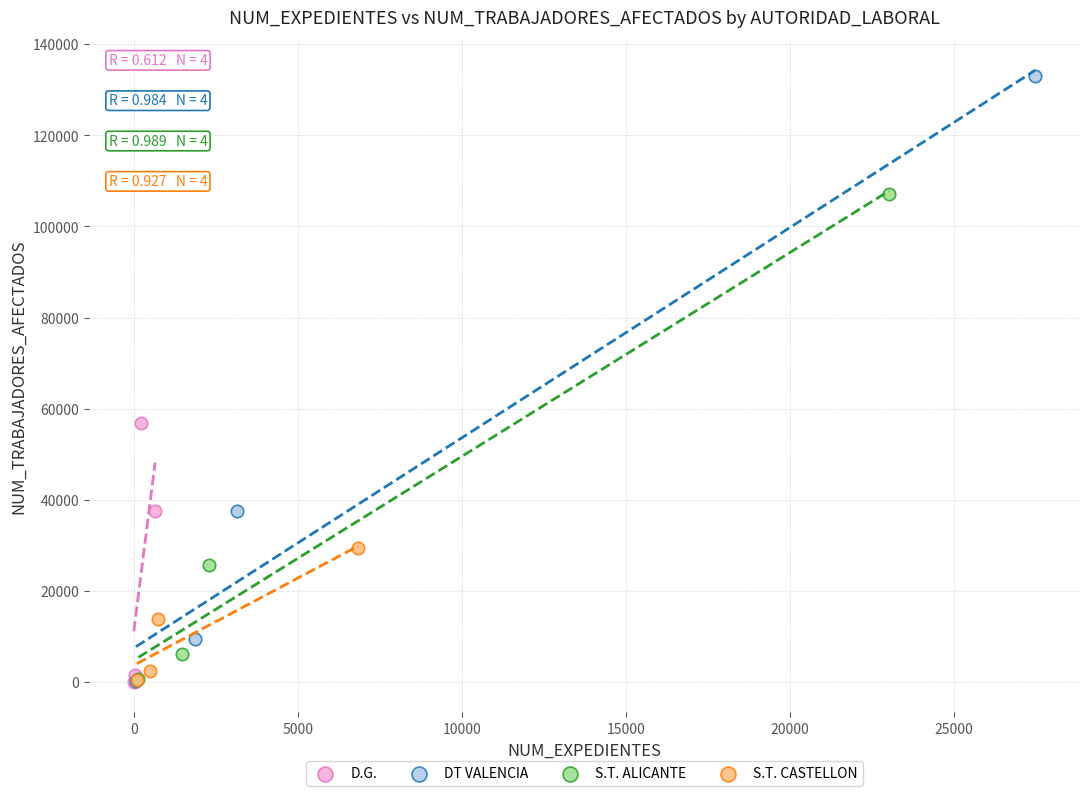

Which series contains the highest Y value?

DT VALENCIA